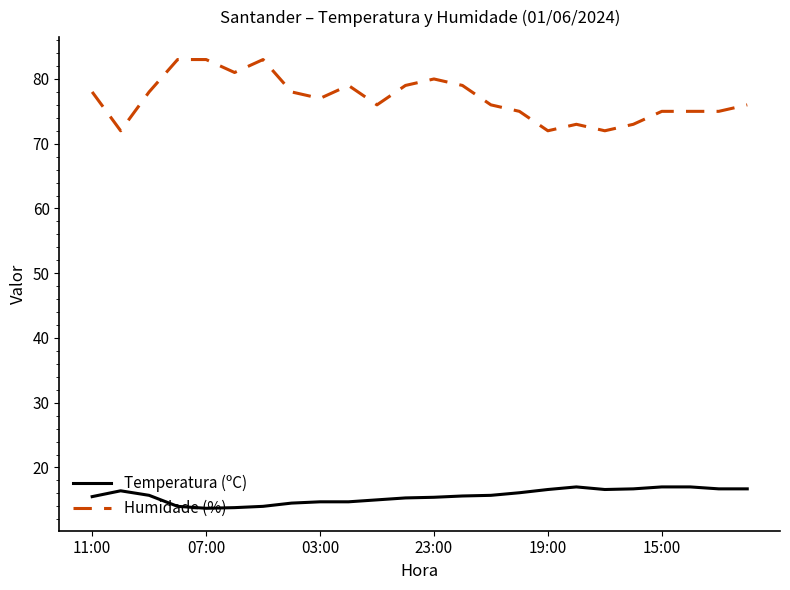

List the series in order of their overall mean, highest first.

Humidade (%), Temperatura (ºC)